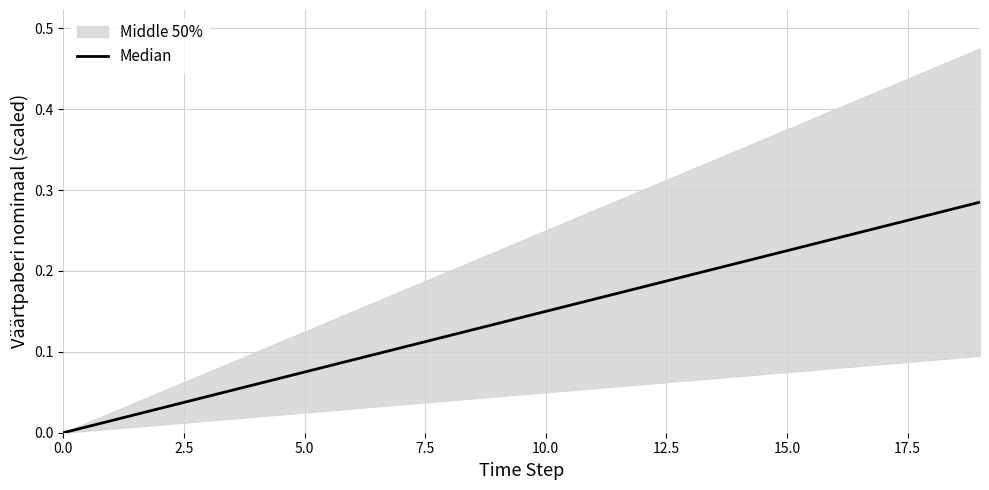

What position from the right is 19?

1